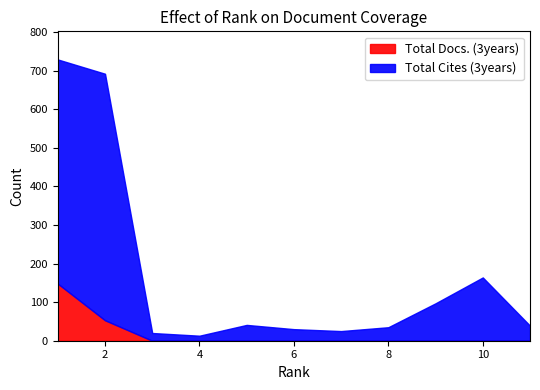

True or false: Total Docs. (3years) has more than 0 points higher than both neighbors.

False